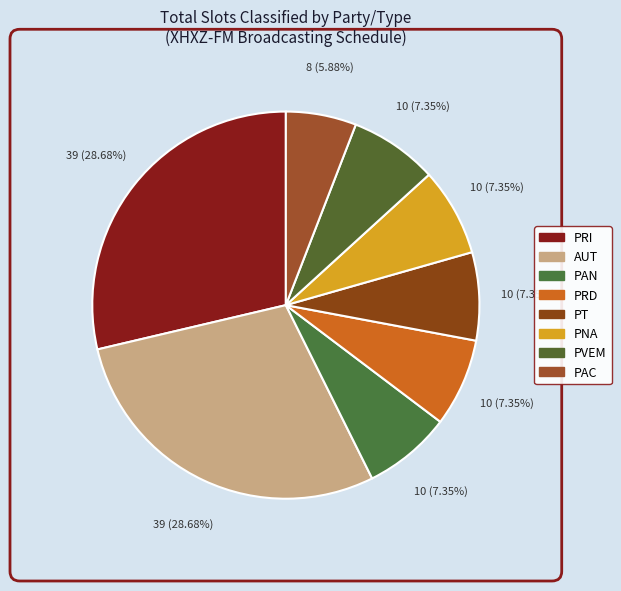

How many segments does this pie chart have?

8